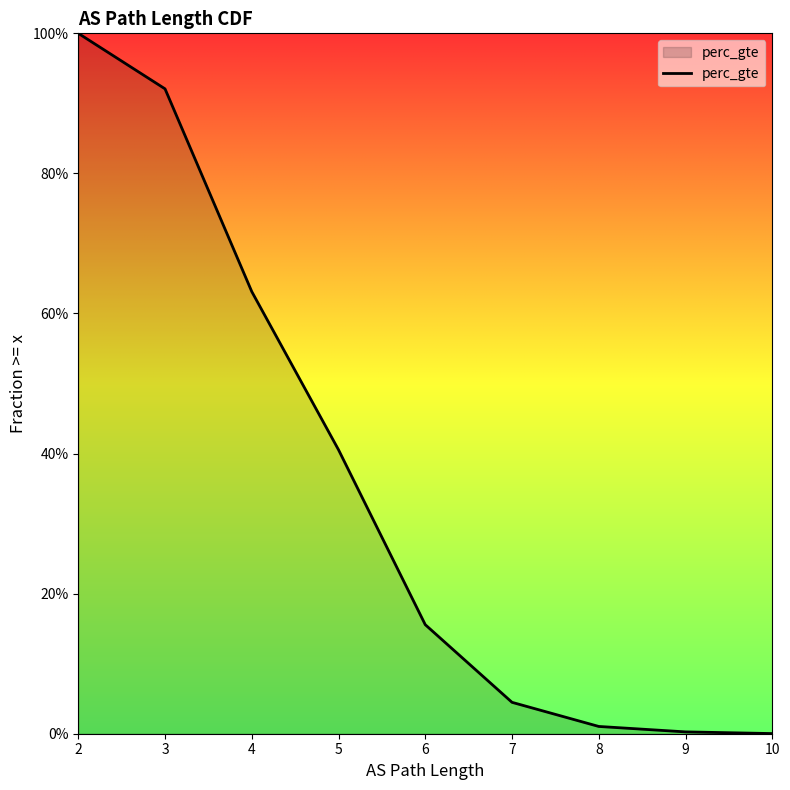

Between 9 and 3, which is larger?

3